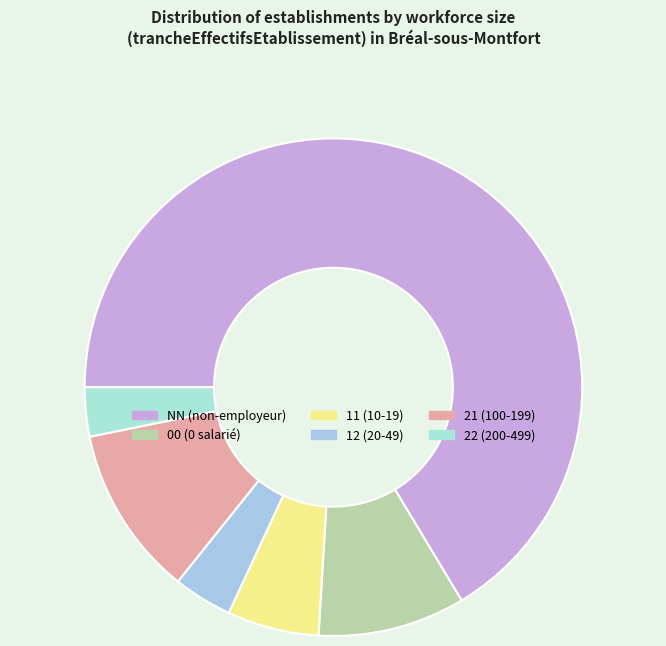

Count the number of slices in the pie.

6